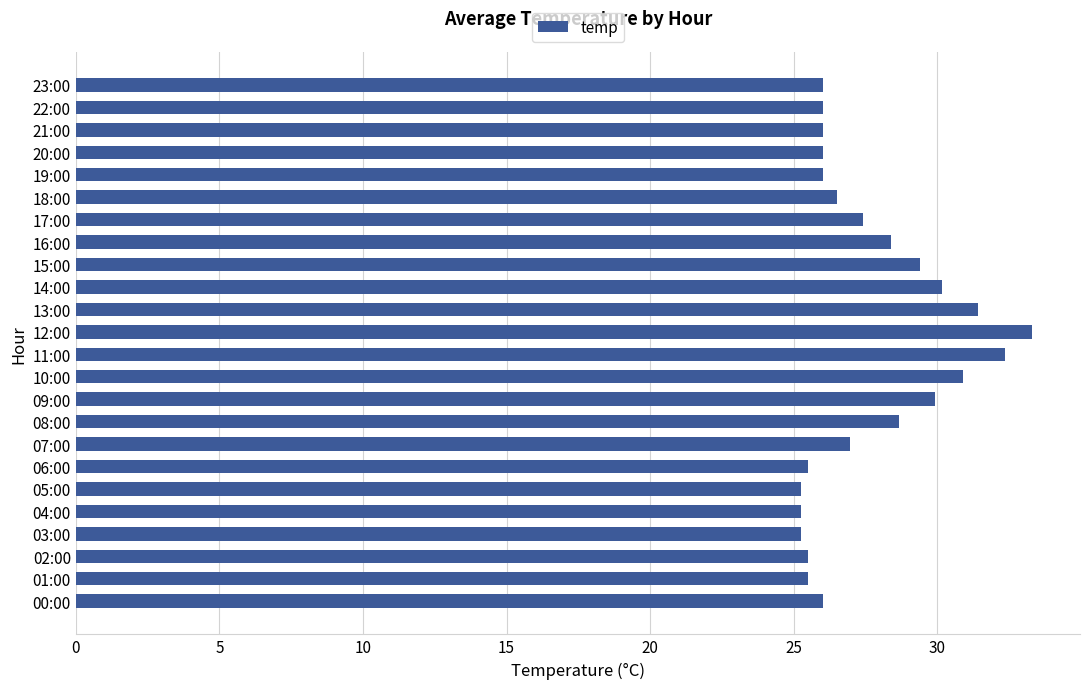

What is the greatest value displayed?

33.3